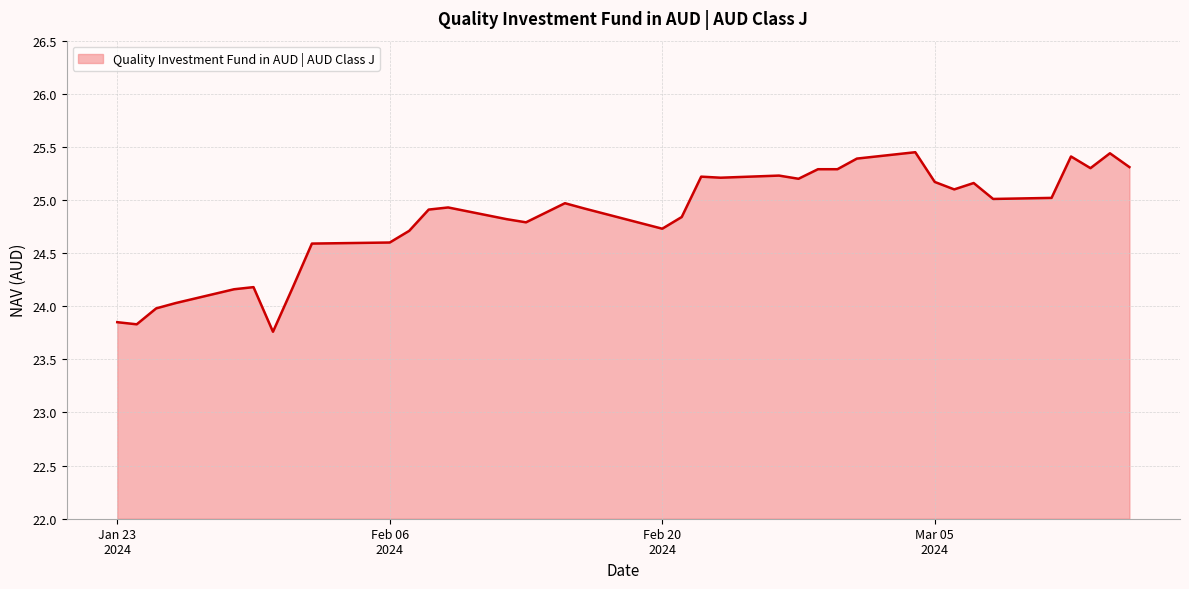

What is the minimum value shown in the chart?

23.8